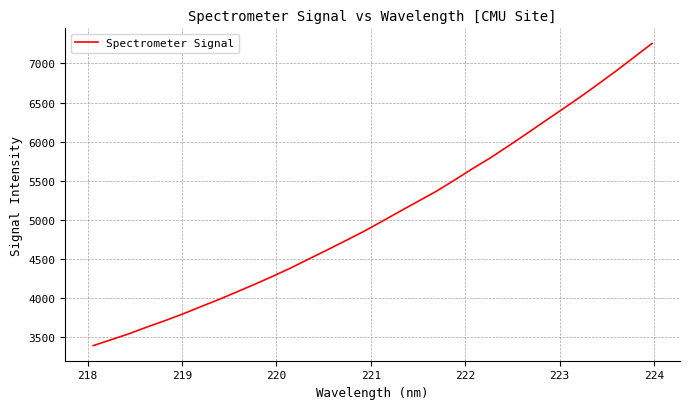

What is the maximum value shown in the chart?

7256.1